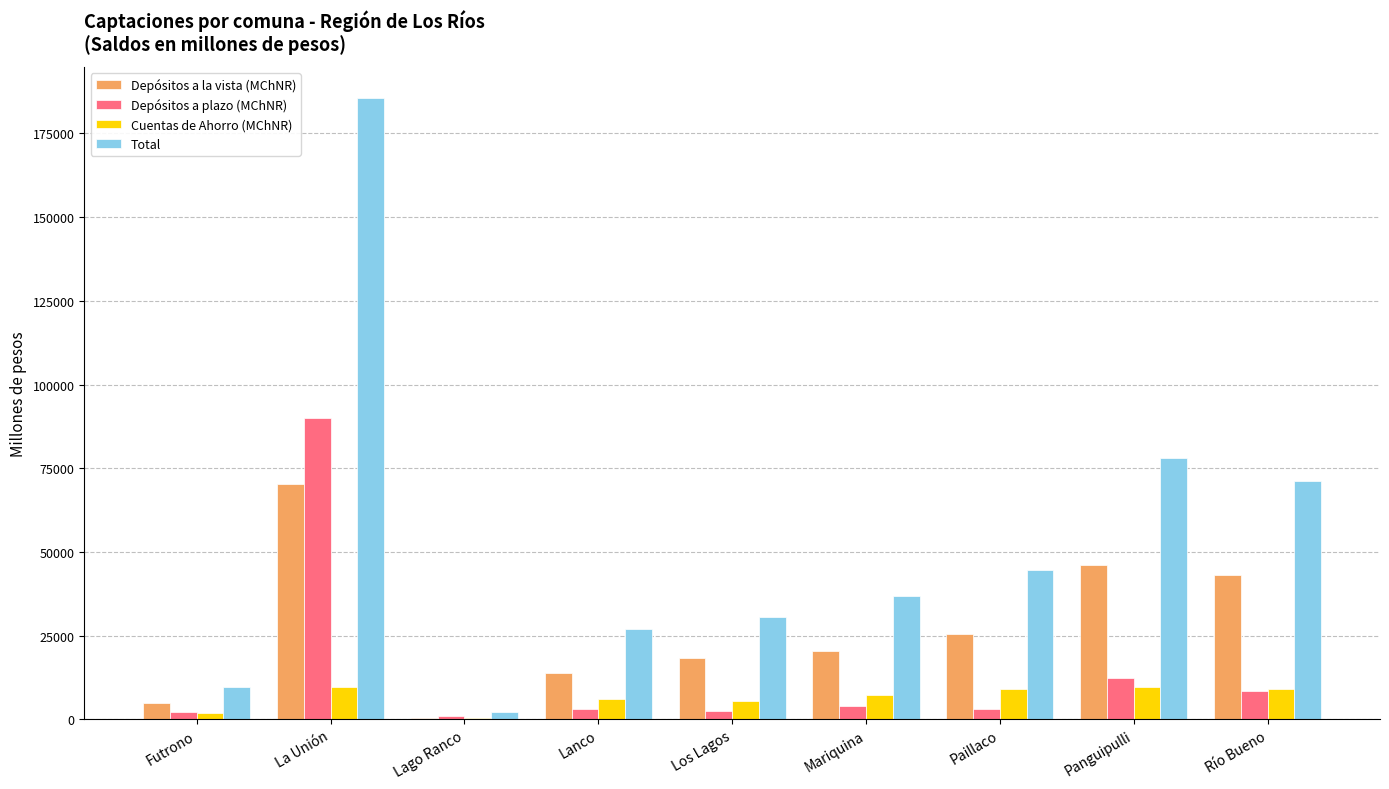

At which category is the sum across all series the highest?

La Unión